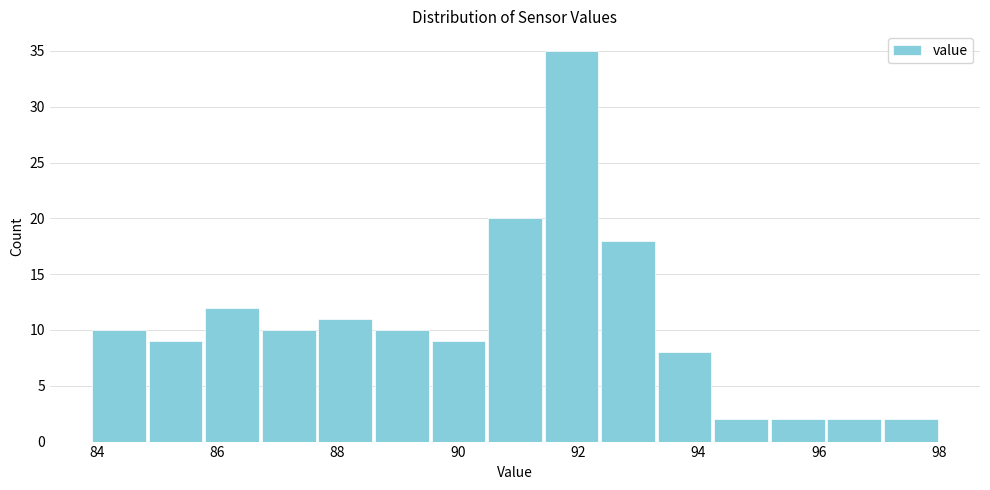

Reading left to right, list every bar in this chart as the range it spans on the x-axis followed by its height. Neither the bar edges nor the heights are printed on the chart, so give them approximately, as read against the axes.

83.90 to 84.84: 10
84.84 to 85.78: 9
85.78 to 86.72: 12
86.72 to 87.66: 10
87.66 to 88.60: 11
88.60 to 89.54: 10
89.54 to 90.48: 9
90.48 to 91.42: 20
91.42 to 92.36: 35
92.36 to 93.30: 18
93.30 to 94.24: 8
94.24 to 95.18: 2
95.18 to 96.12: 2
96.12 to 97.06: 2
97.06 to 98.00: 2